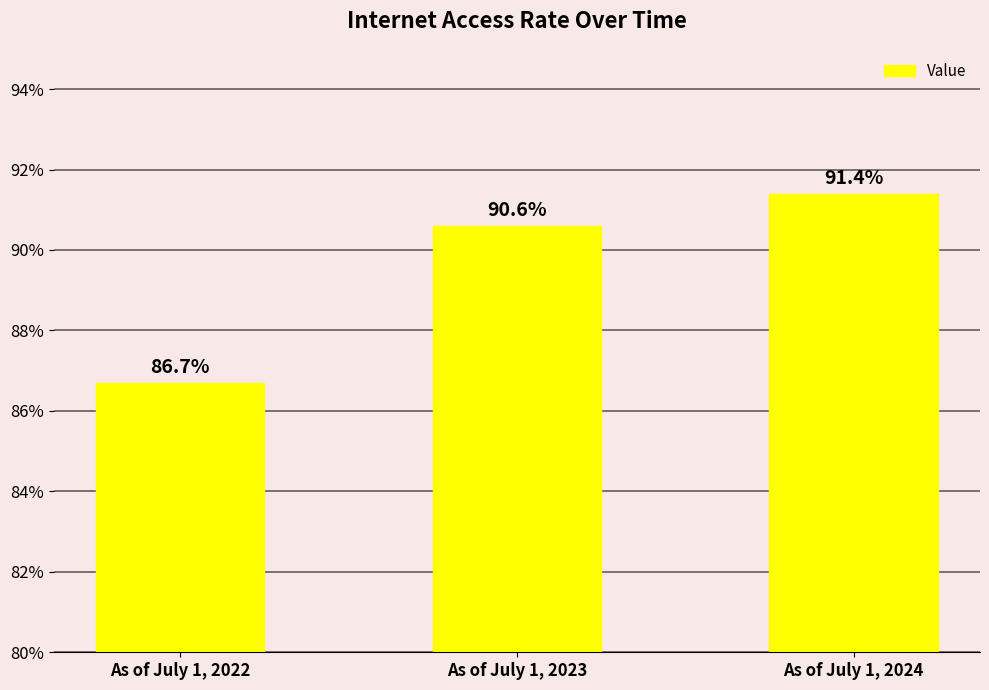

True or false: the data shows 86.7 at As of July 1, 2022.

True